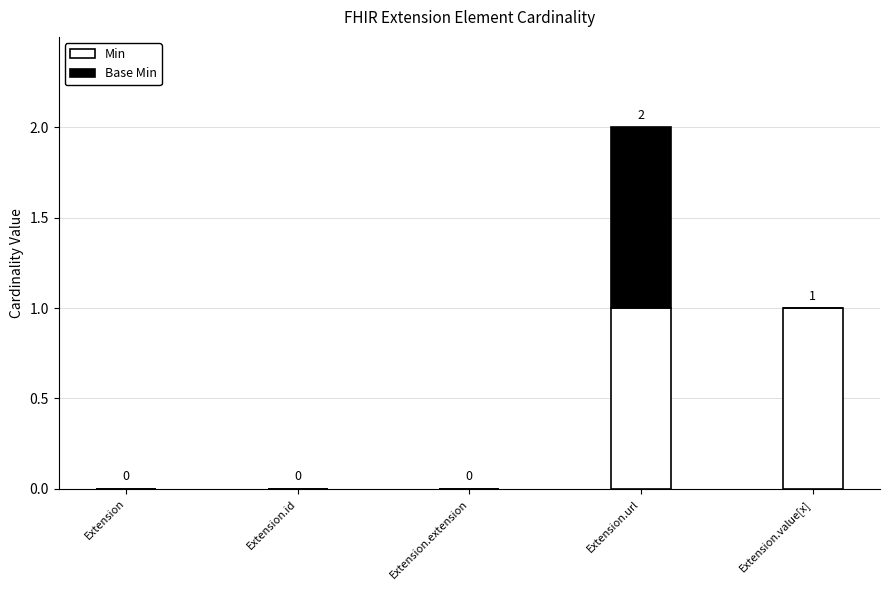

Does the chart contain stacked bars?

Yes